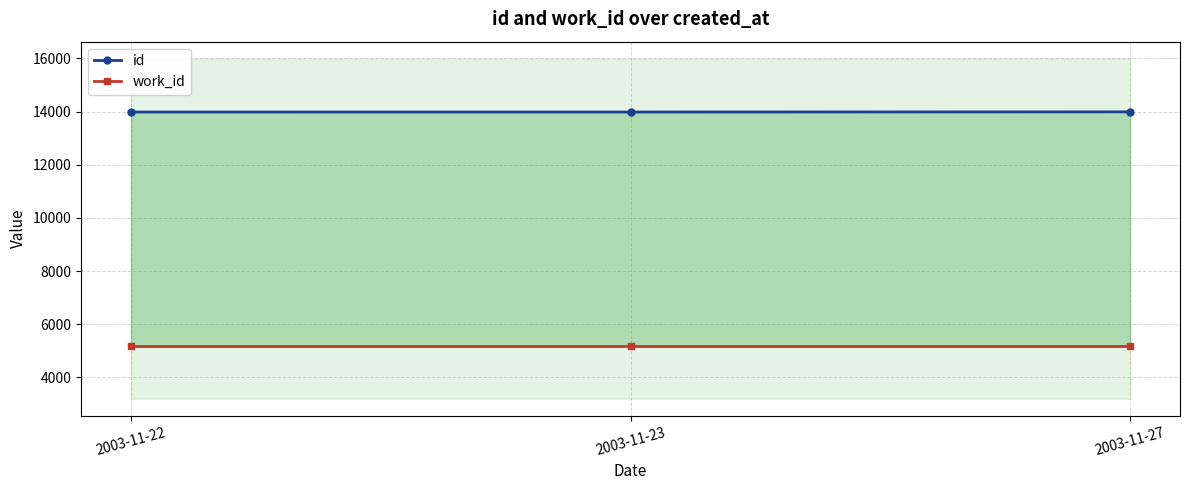

Which series changed the most between 2003-11-22 and 2003-11-27?

id